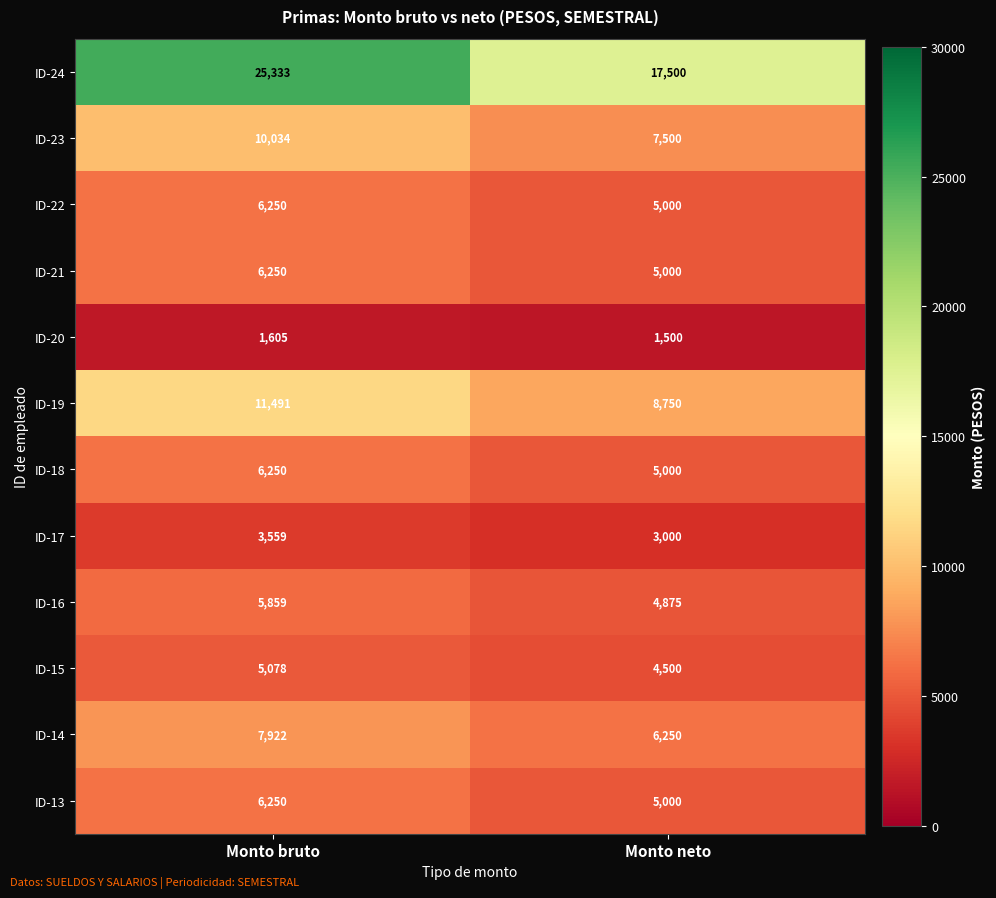

Reading left to right, extract all data points from this chart.

ID-24: 25333	17500
ID-23: 10034	7500
ID-22: 6250	5000
ID-21: 6250	5000
ID-20: 1605	1500
ID-19: 11491	8750
ID-18: 6250	5000
ID-17: 3559	3000
ID-16: 5859	4875
ID-15: 5078	4500
ID-14: 7922	6250
ID-13: 6250	5000